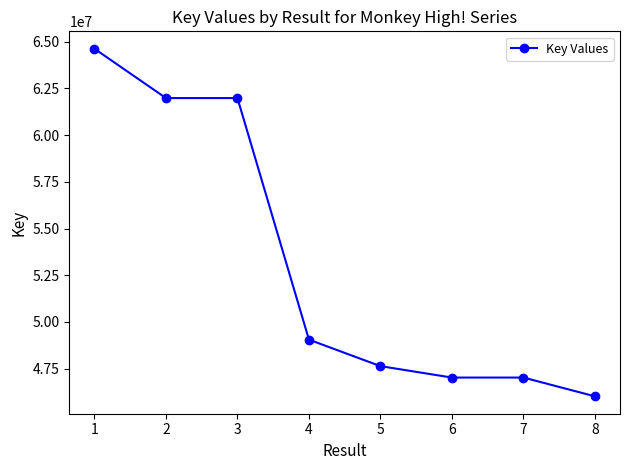

What is the difference between the maximum and second lowest values?

17602443